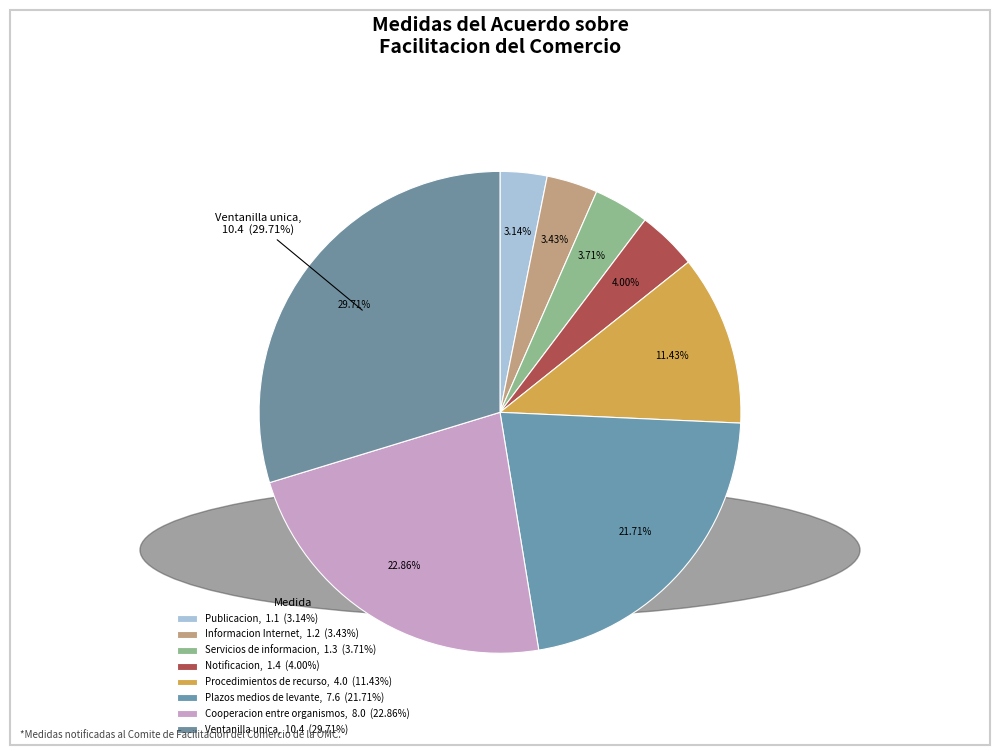

What is the largest slice in the pie chart?

10.4